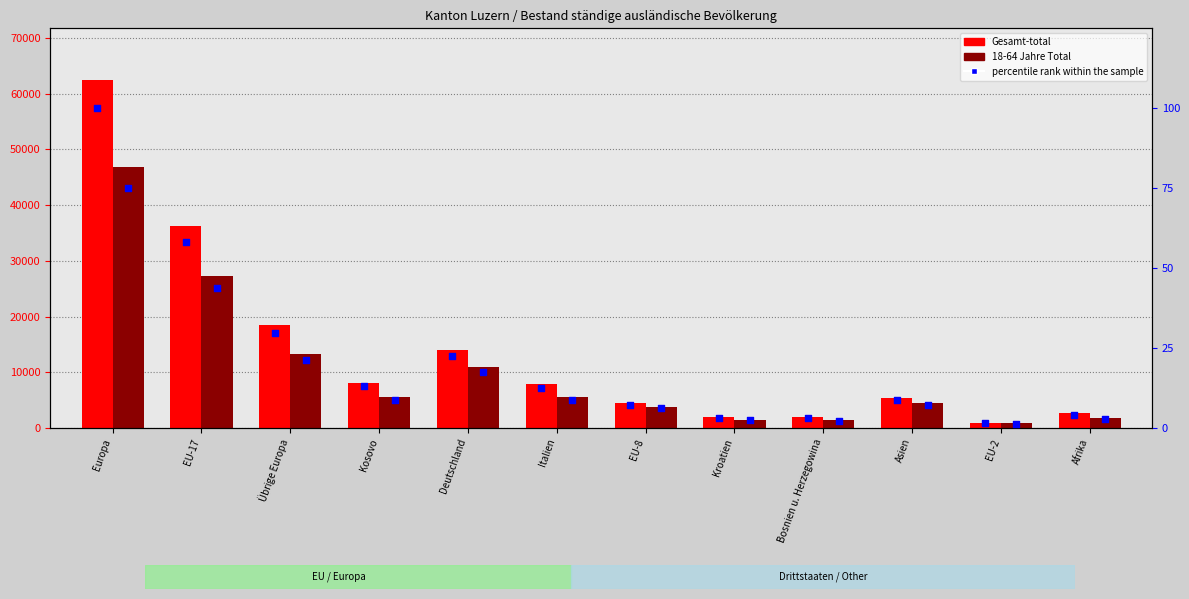

At which category is the sum across all series the highest?

Europa